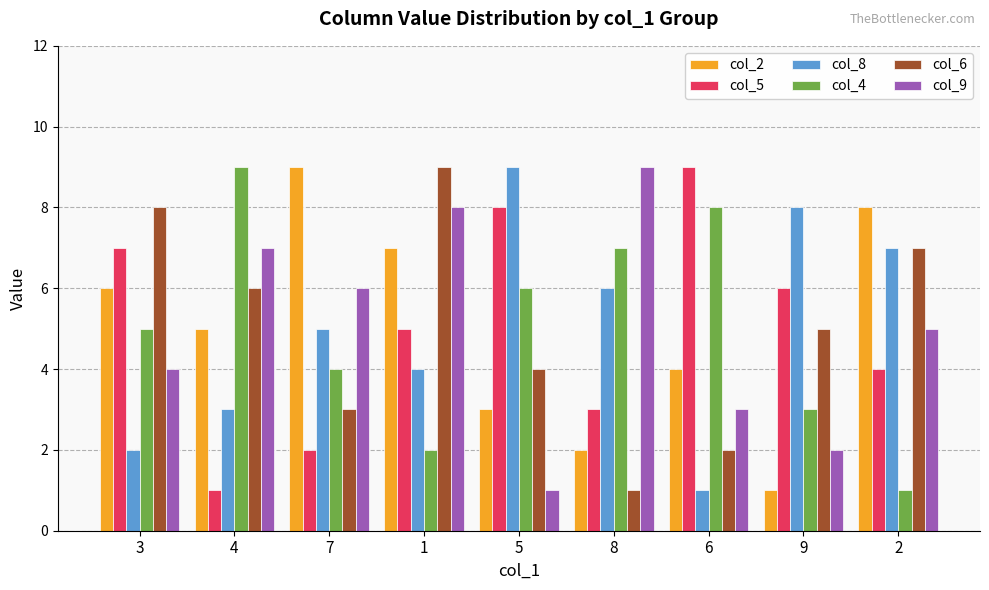

Is the value of col_2 at 2 greater than the value of col_4 at 5?

Yes